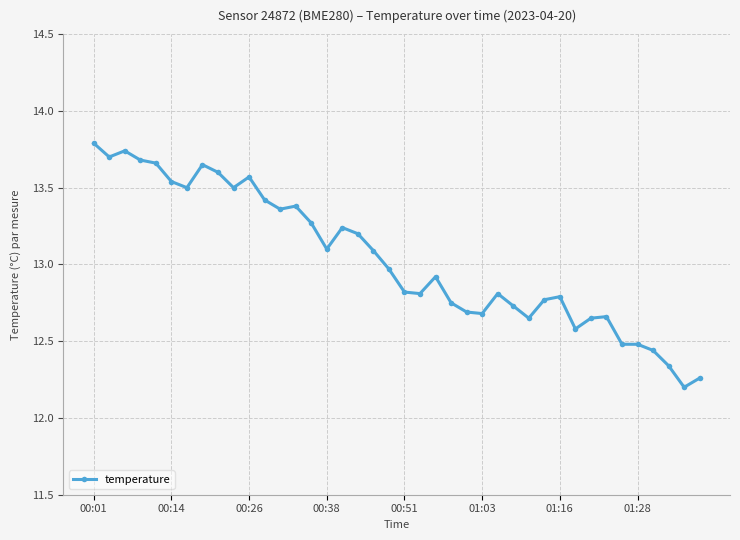

True or false: the data has more than 2 interior local peaks.

True